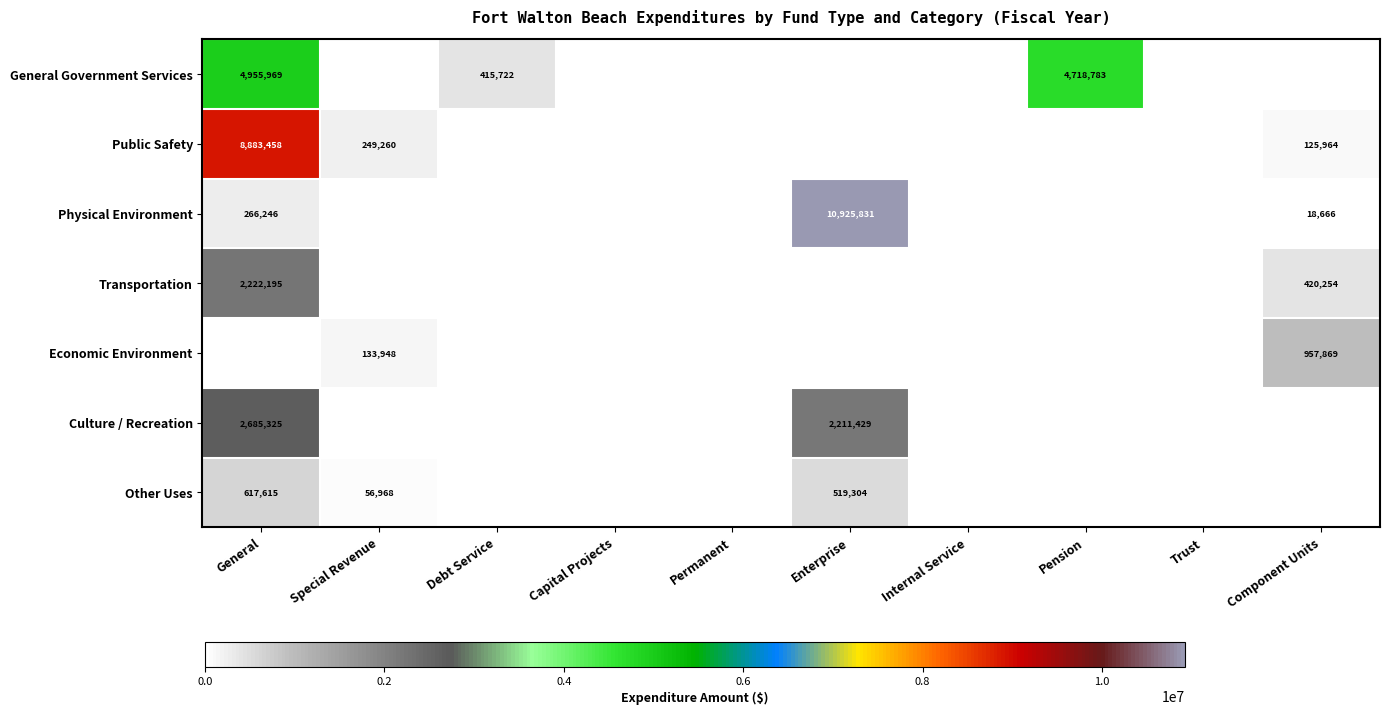

True or false: General Government Services has a value of 415722 at Debt Service.

True